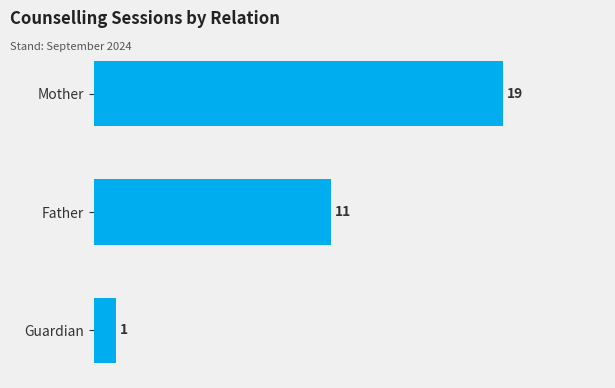

What is the sum of all values?

31